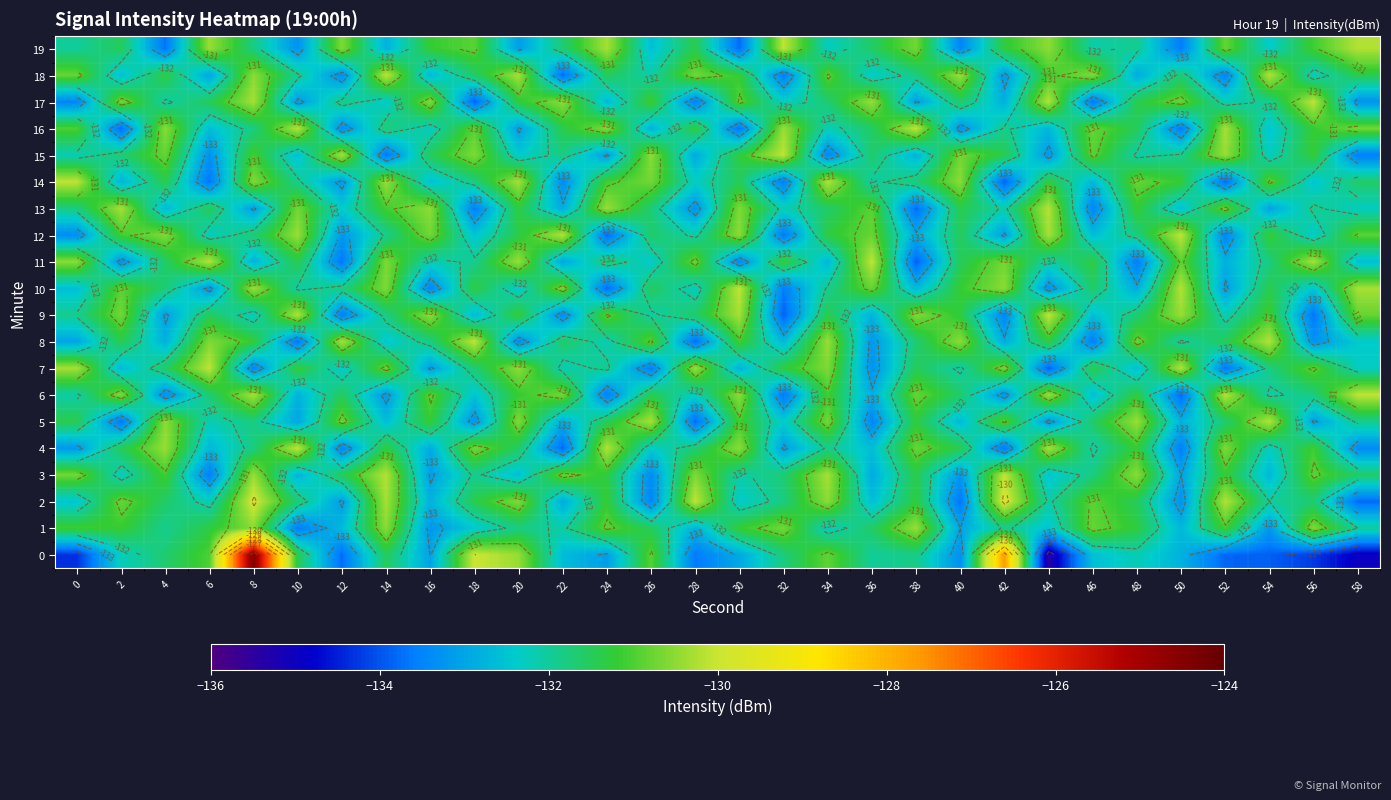

Read the 8 value at 0.

-133.0